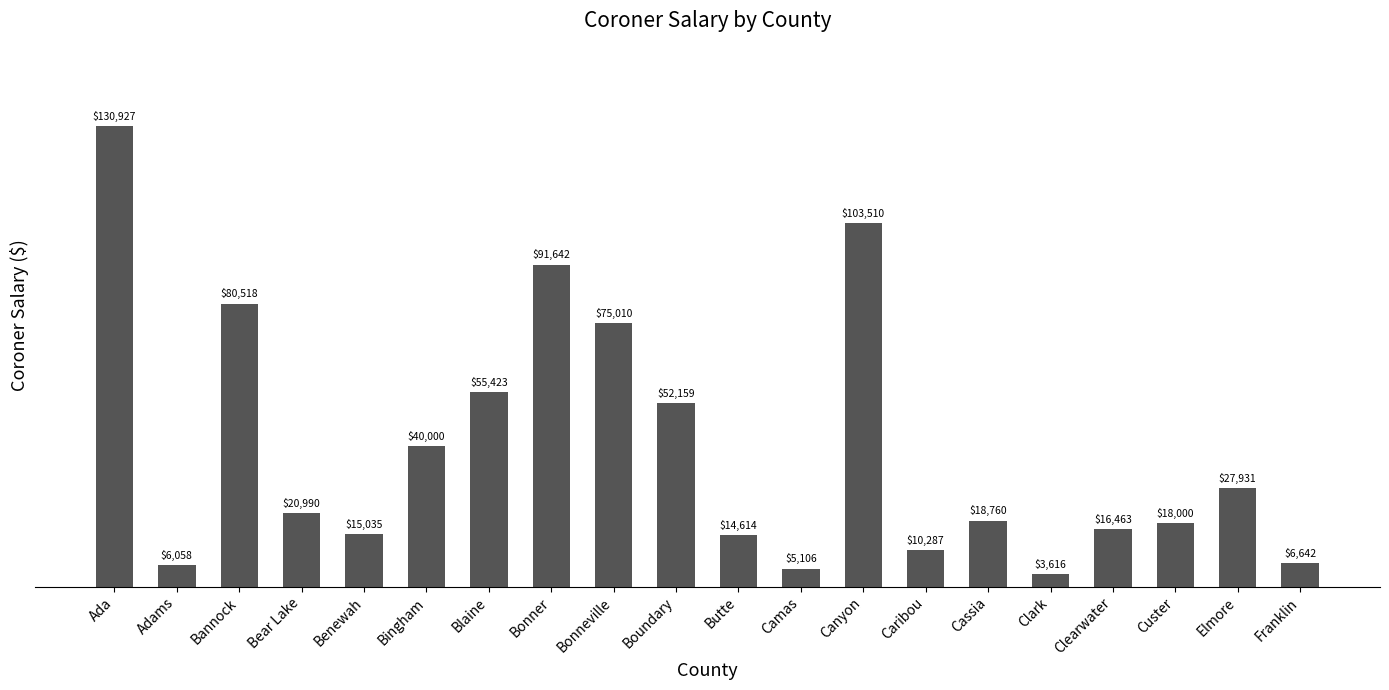

Does the chart contain stacked bars?

No